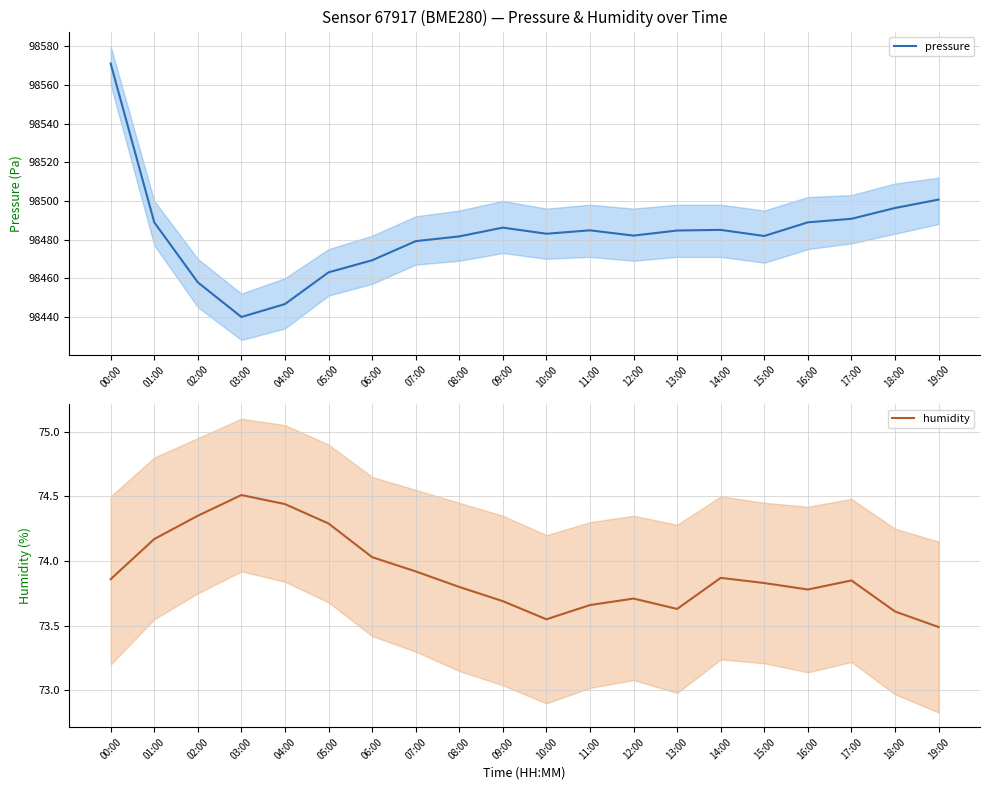

Rank the series by their average value, from lowest to highest.

humidity, pressure